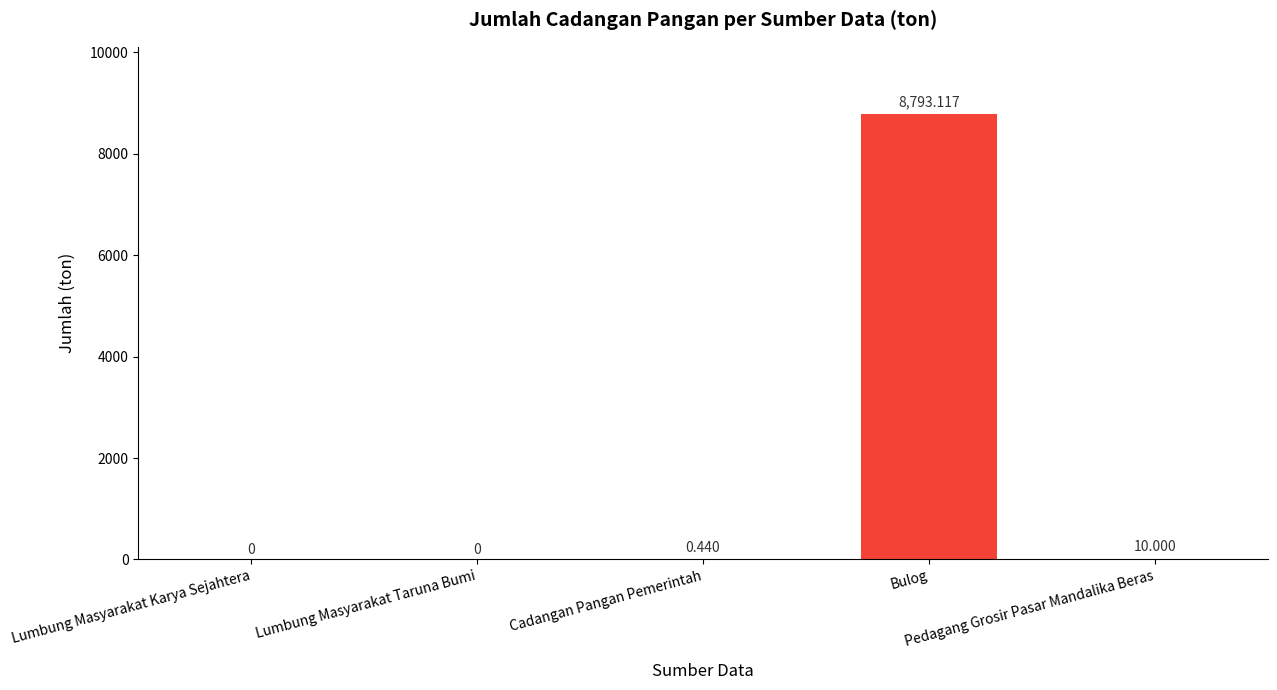

Reading left to right, transcribe all the data shown in this chart.

0.0	0.0	0.4	8793.1	10.0